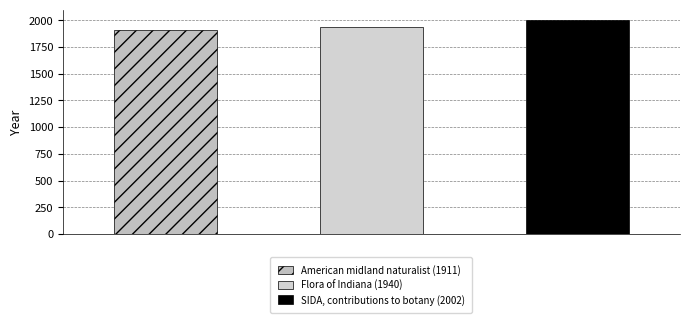

How many bars are there in total?

3